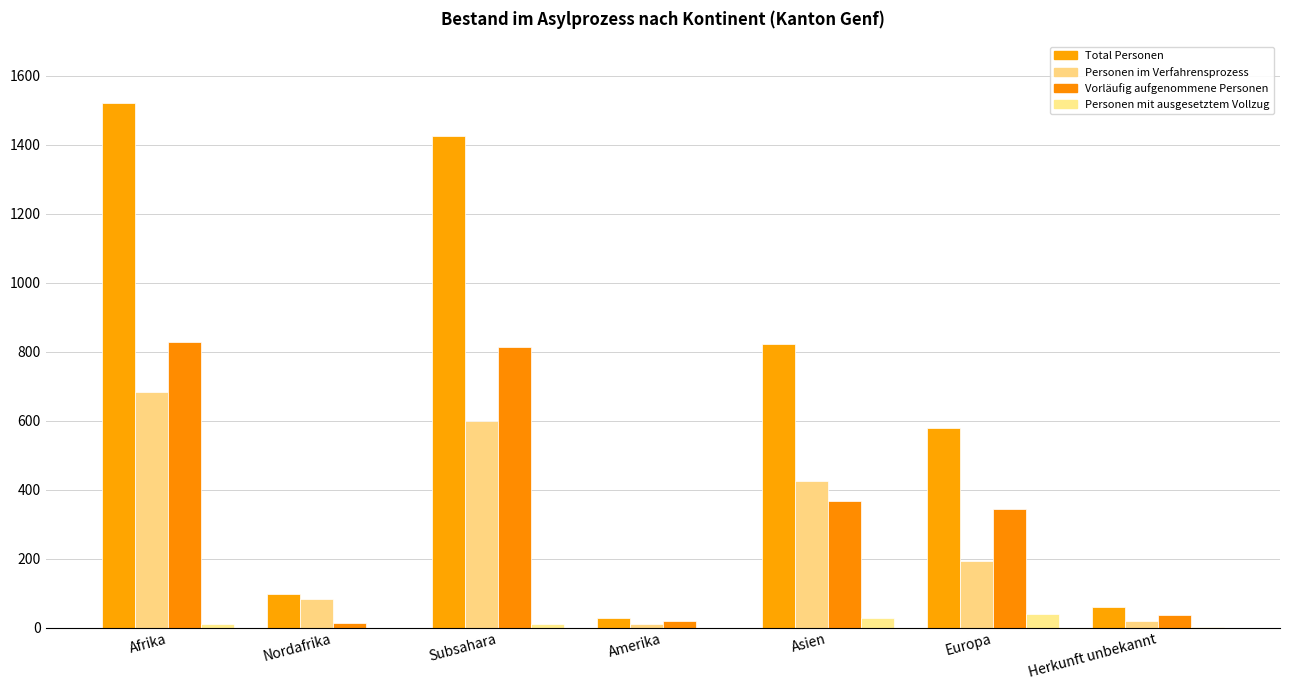

How many distinct data groups are displayed?

4